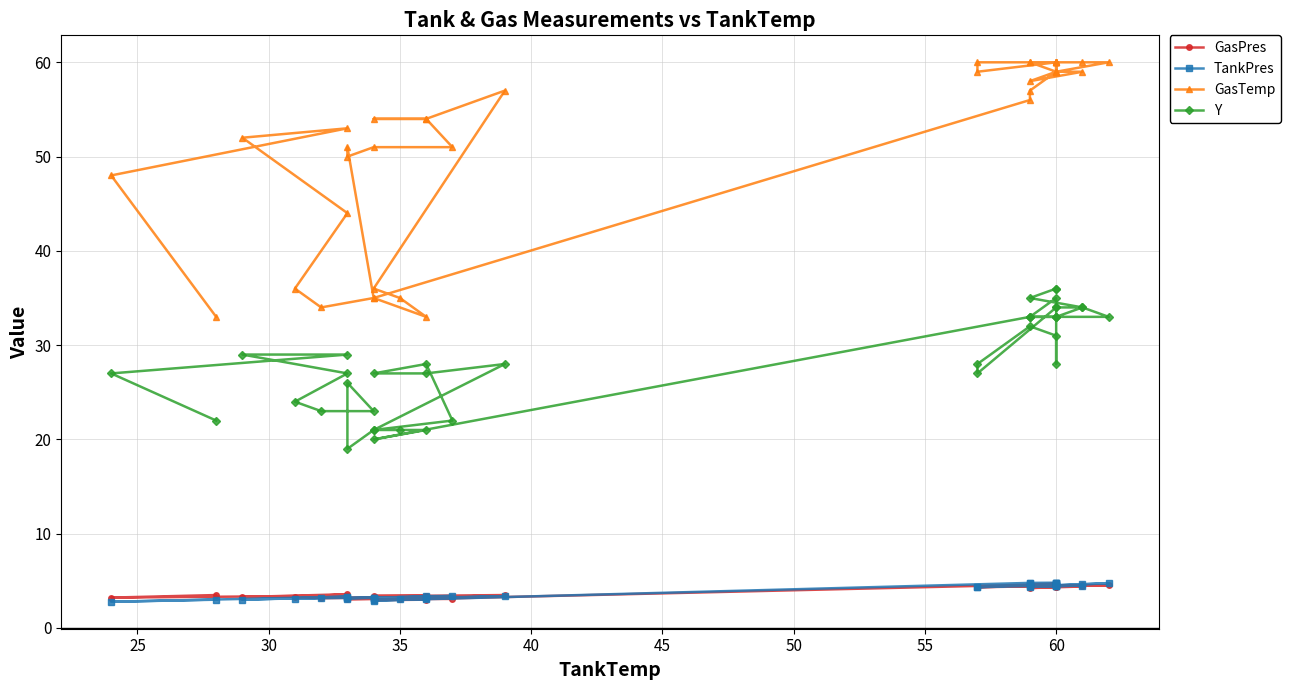

Which series has the largest range (max minus min)?

GasTemp